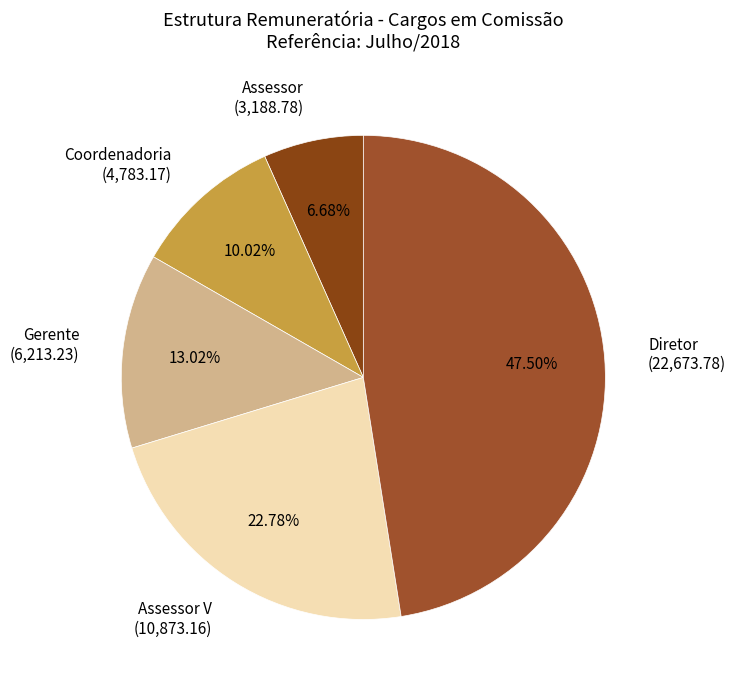

Is the sum of Gerente (6,213.23) and Assessor (3,188.78) greater than half?

No